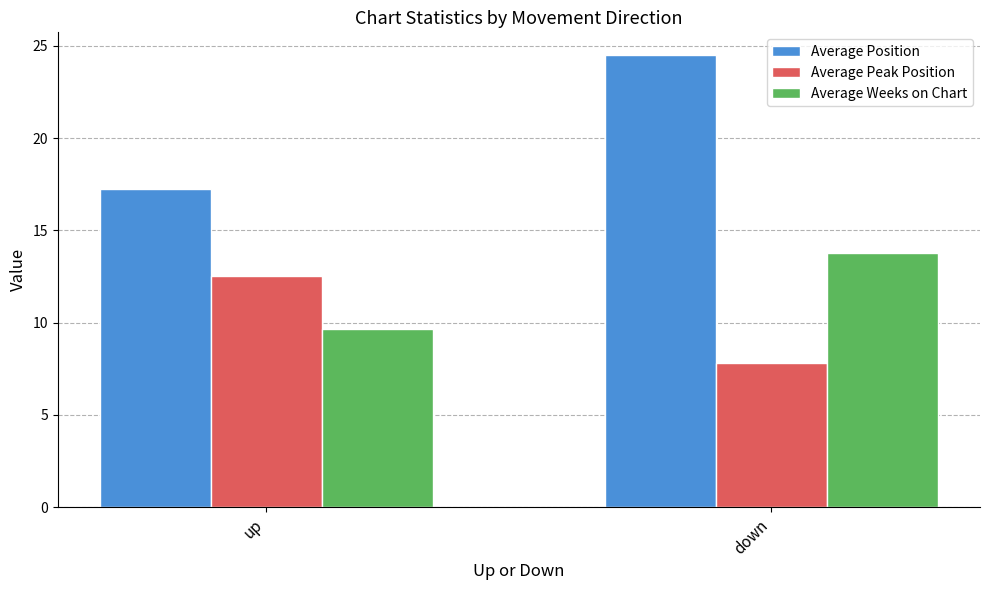

What is the total value across all series at up?

39.4